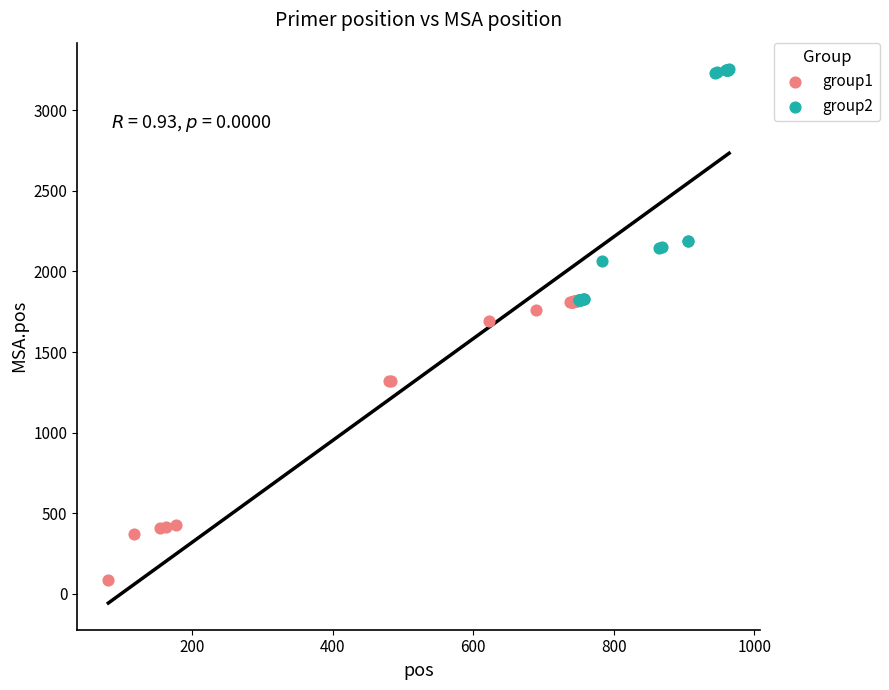

Which series contains the highest Y value?

group2